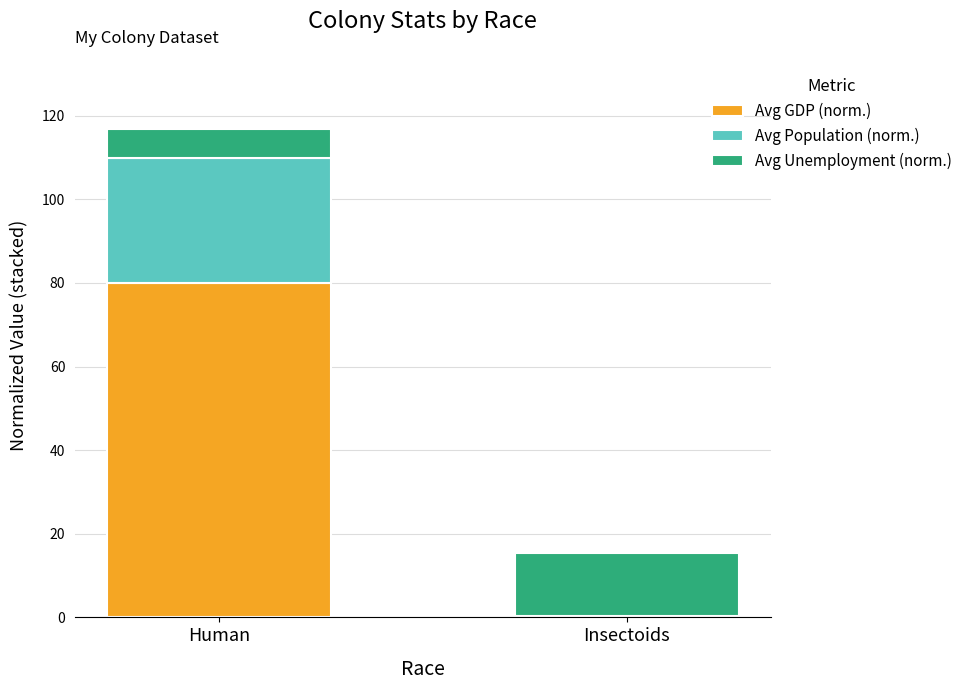

At which category is the sum across all series the highest?

Human